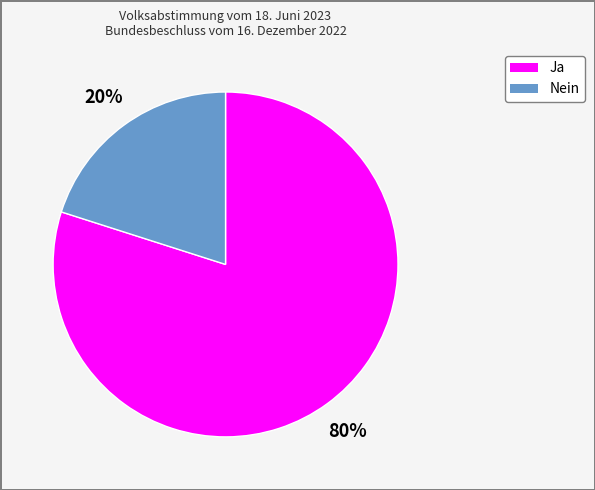

Is the sum of Nein and Ja greater than half?

Yes